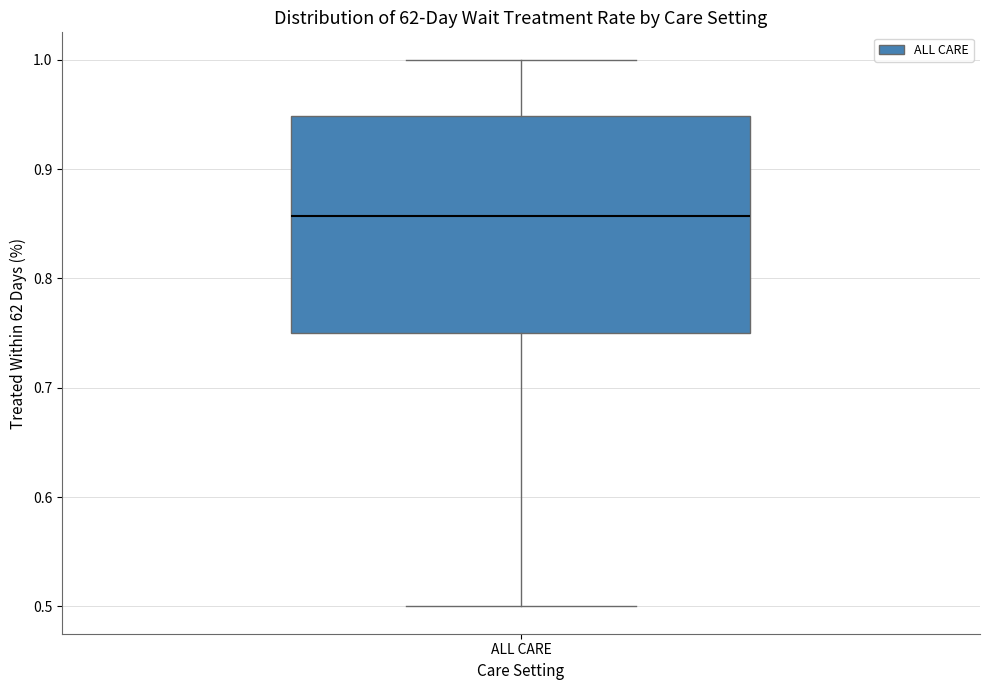

Read this box plot against the y-axis: the position of the median line, the range covered by the box, and the ends of both whiskers. The values are not printed on the chart, so give them approximately, as read against the axis.

median 0.86, box 0.75 to 0.95, whiskers 0.50 to 1.00